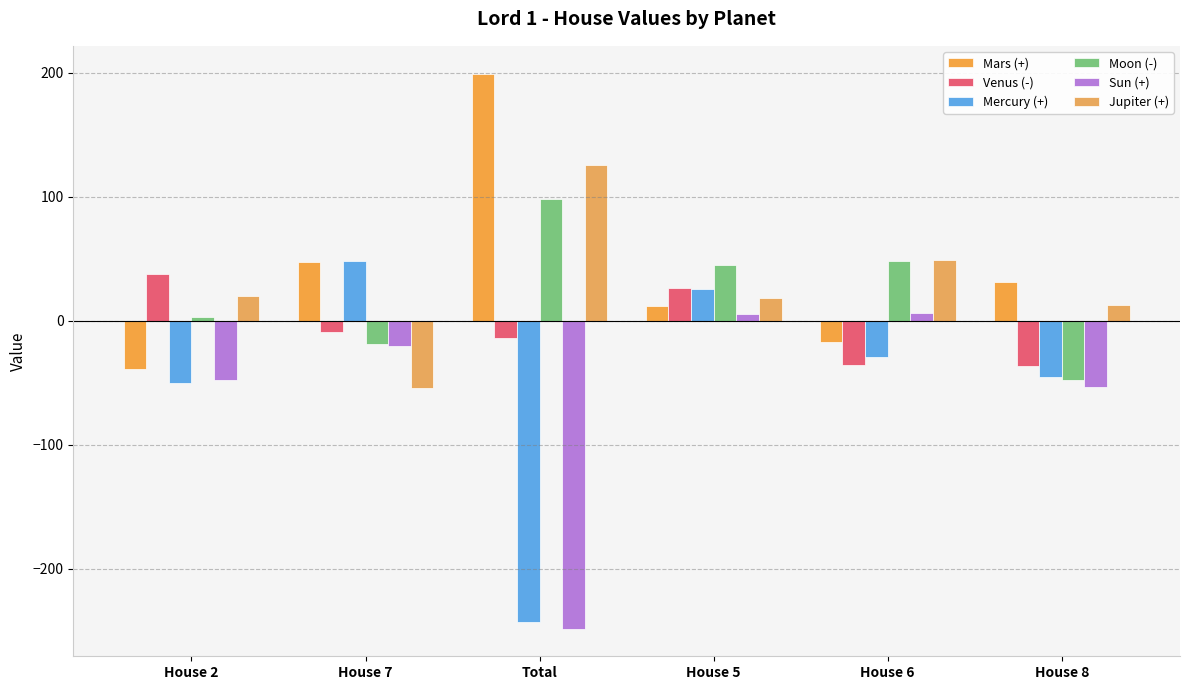

How many negative values does the Mercury (+) series have?

4